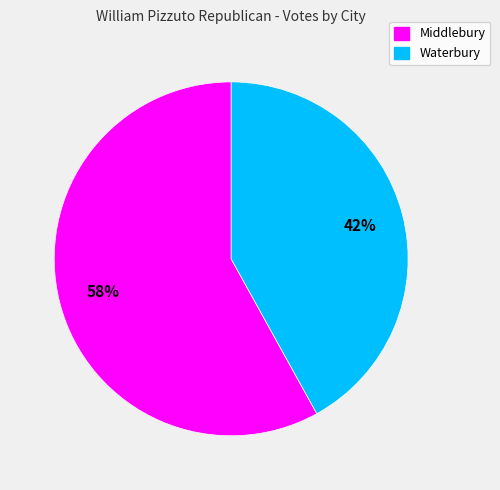

True or false: Middlebury accounts for 58% of the total.

True